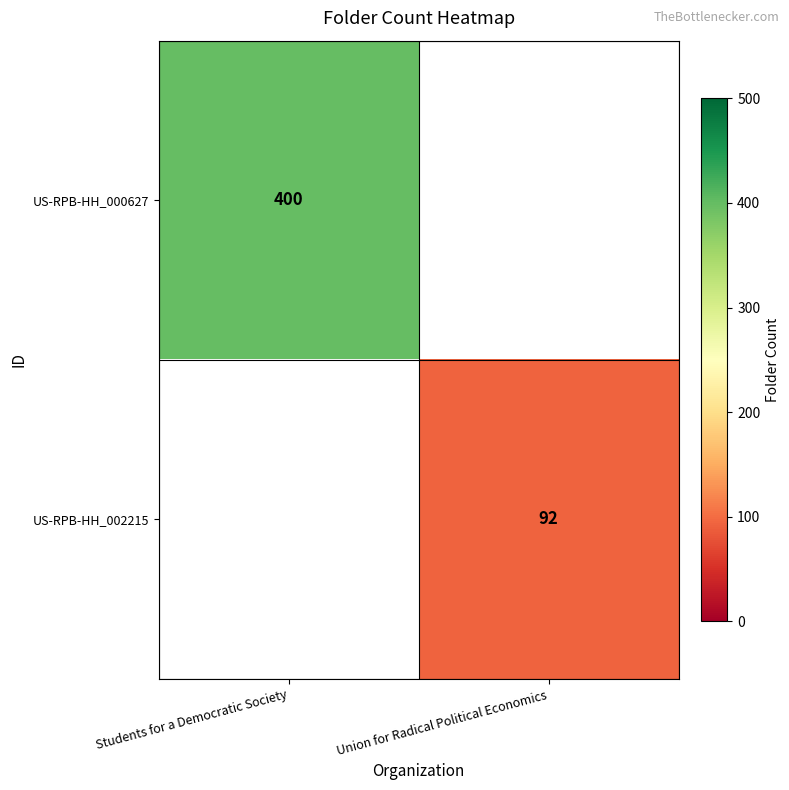

At which category is the sum across all series the highest?

Students for a Democratic Society